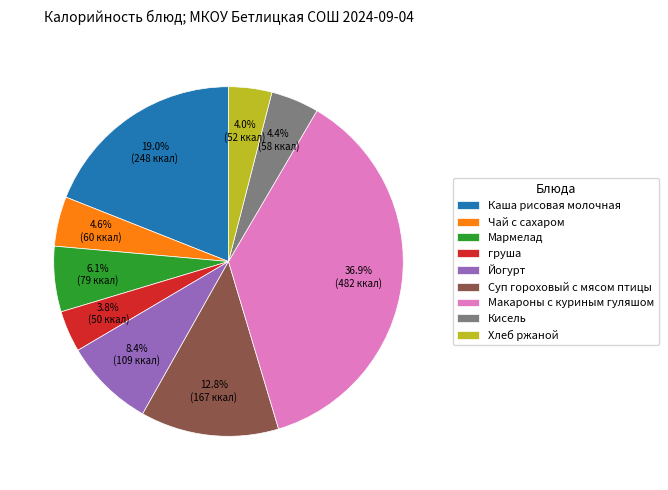

Is Мармелад the majority of the pie?

No